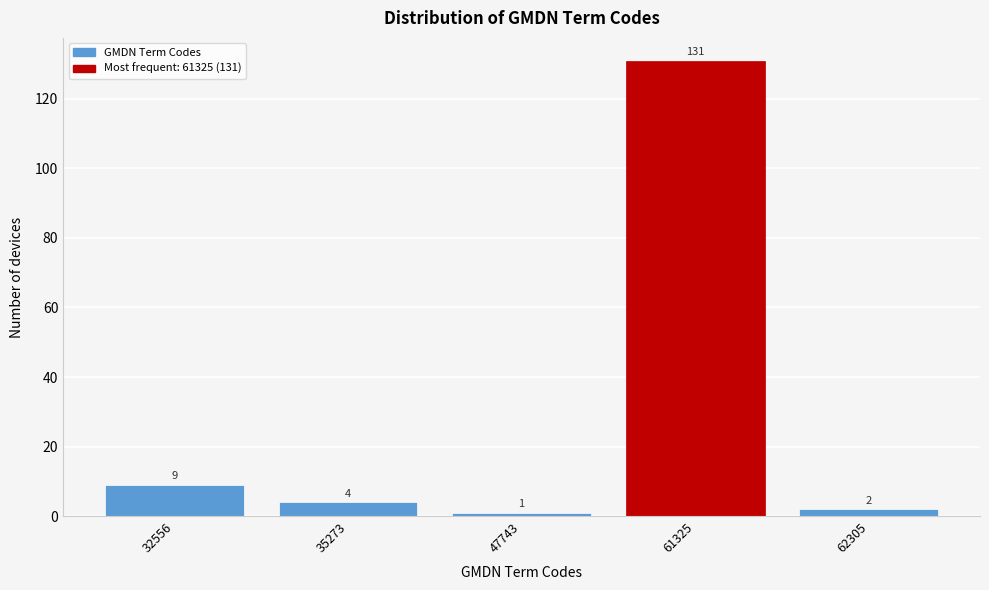

Reading right to left, transcribe all the data shown in this chart.

2	131	1	4	9